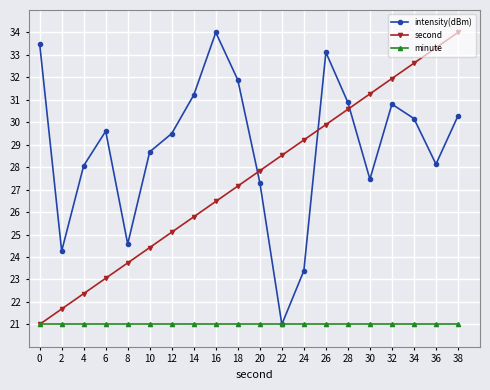

What is the smallest value displayed?

21.0